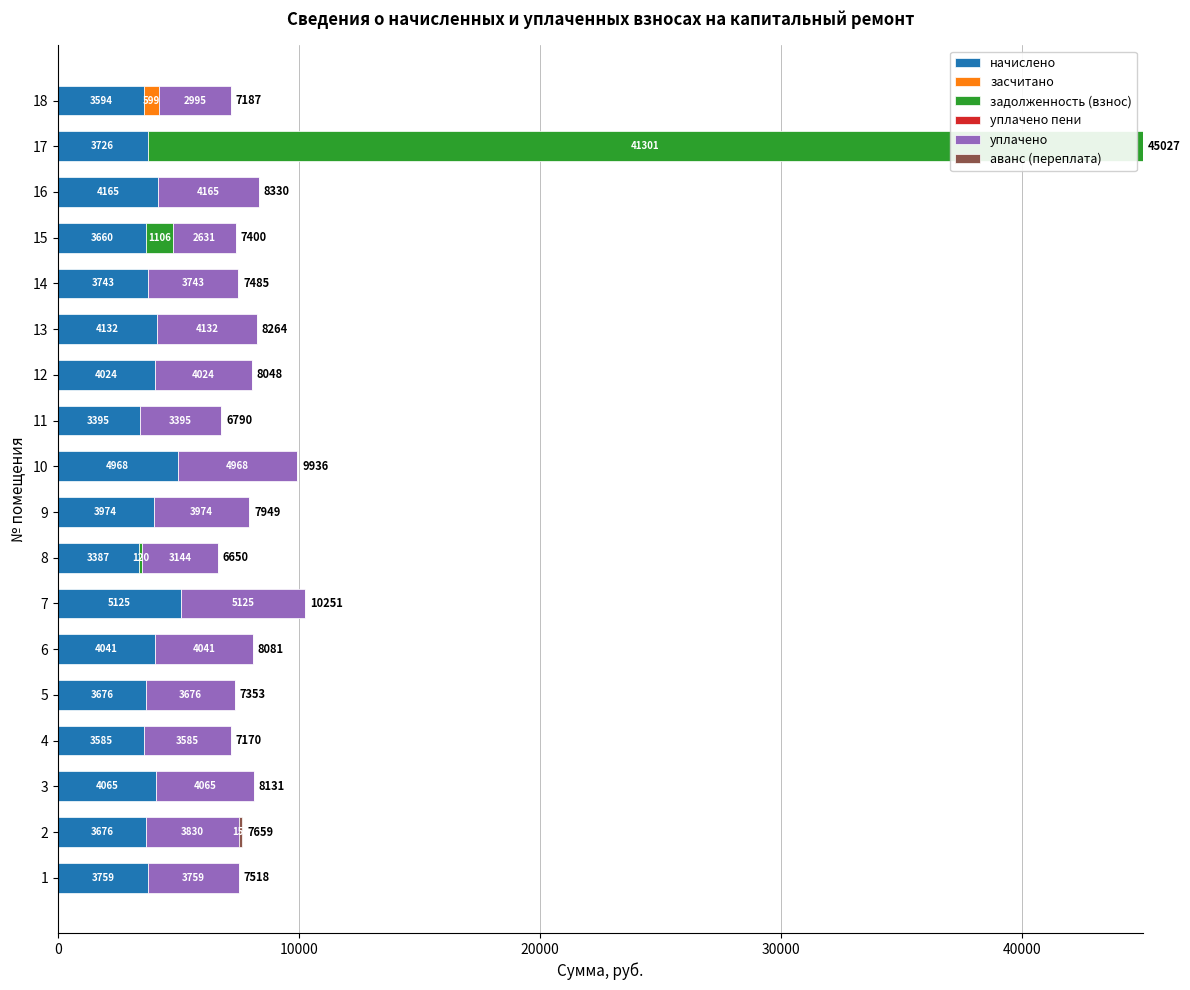

How many distinct data groups are displayed?

6